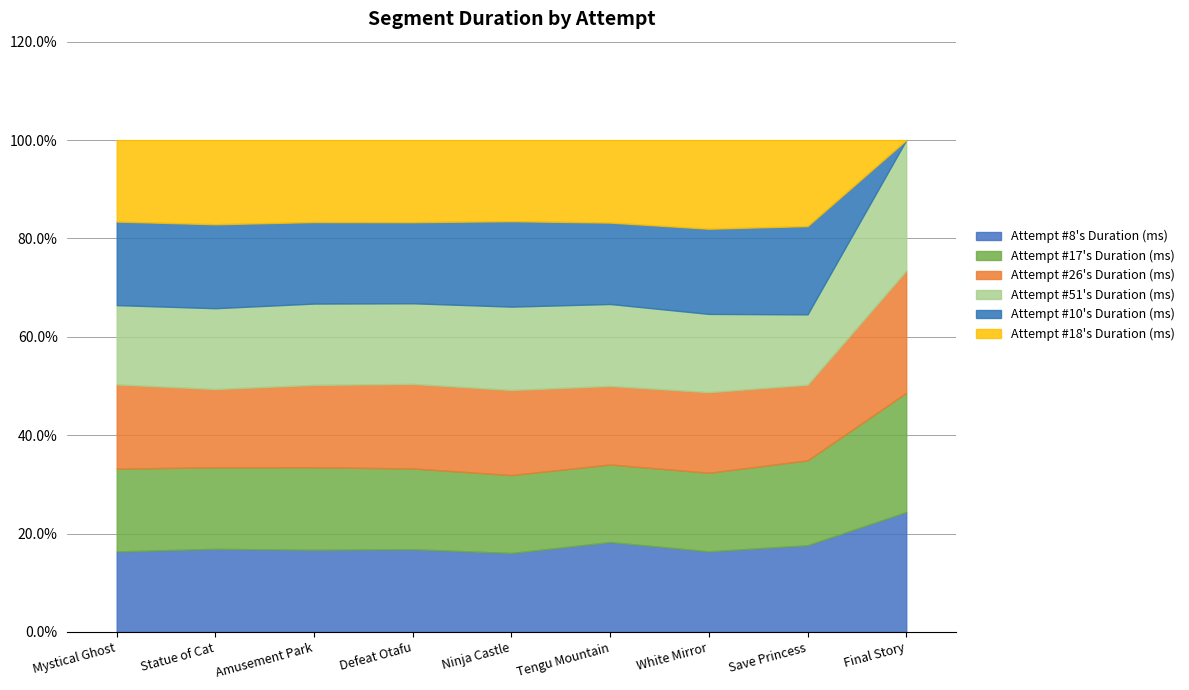

Which label corresponds to the smallest value in the chart?

Final Story